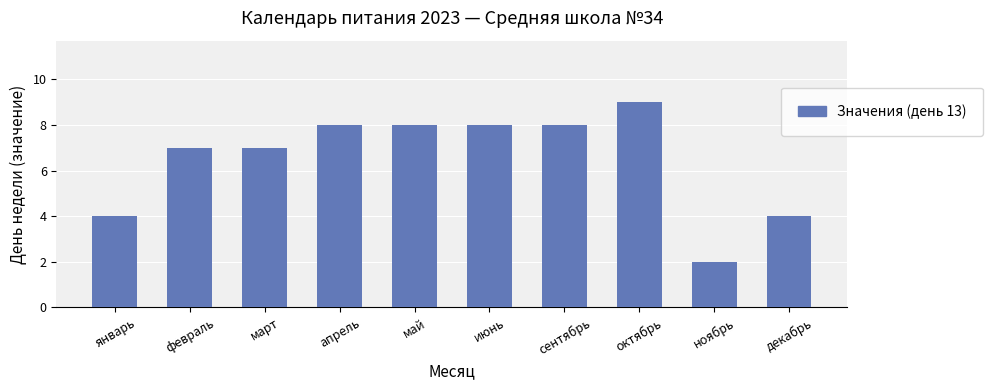

What is the label of the 6th bar from the left?

июнь